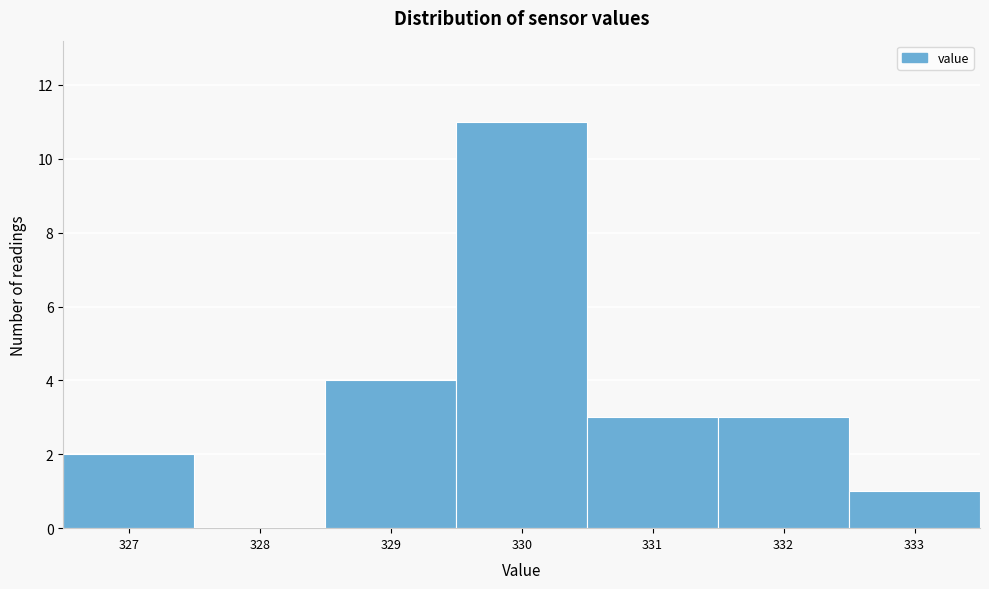

Reading left to right, list every bar in this chart as the range it spans on the x-axis followed by its height. The values are not printed on the chart, so give them approximately, as read against the axis.

326.5 to 327.5: 2
327.5 to 328.5: 0
328.5 to 329.5: 4
329.5 to 330.5: 11
330.5 to 331.5: 3
331.5 to 332.5: 3
332.5 to 333.5: 1